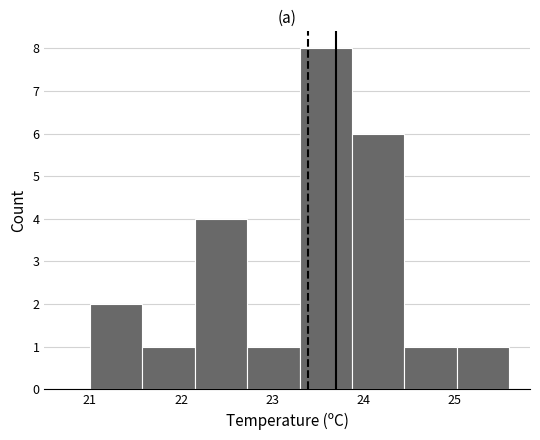

How tall is the bar that spans 22.7 to 23.3 on the x-axis? Neither the bar edges nor the heights are printed on the chart, so give them approximately, as read against the axes.

1